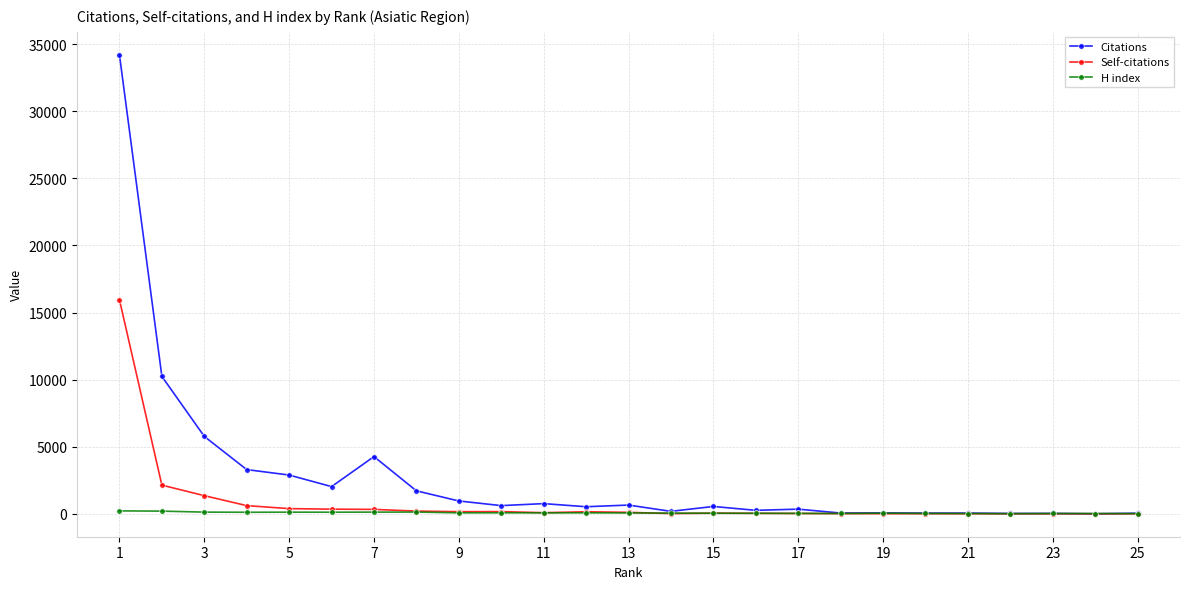

Which series has the largest total across all categories?

Citations